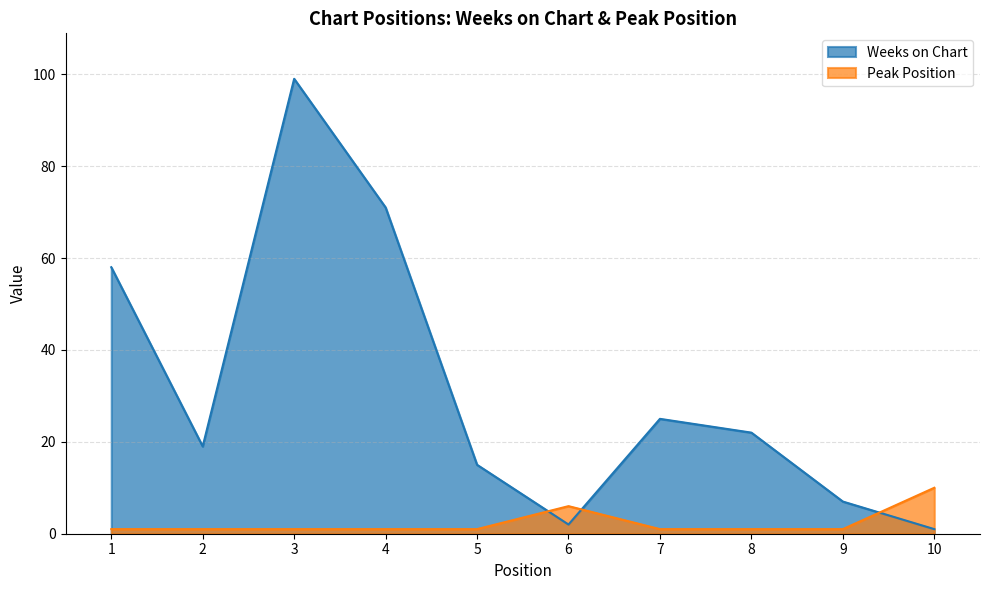

Read the Weeks on Chart value at 7.

25